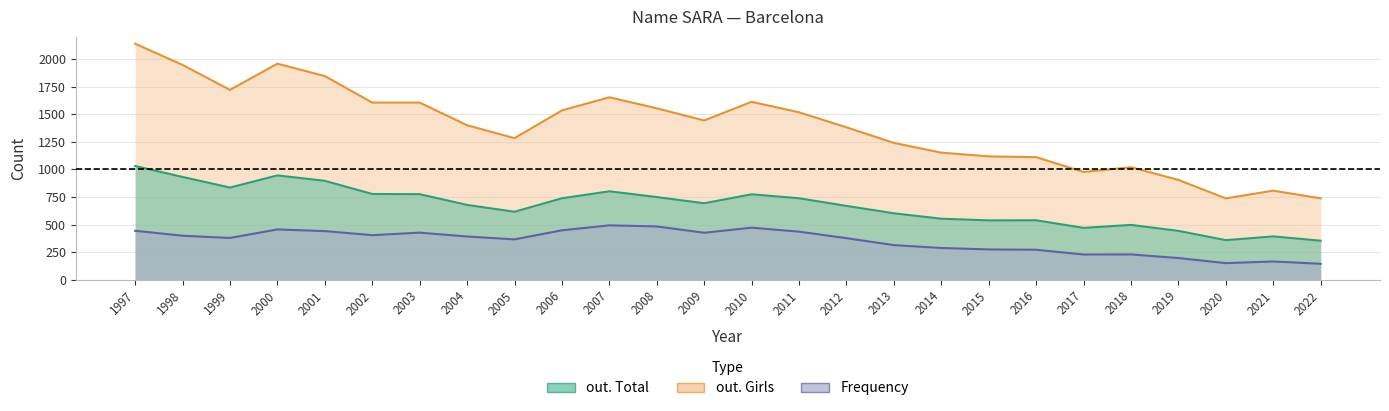

At how many categories does at least one series exceed 336?

26